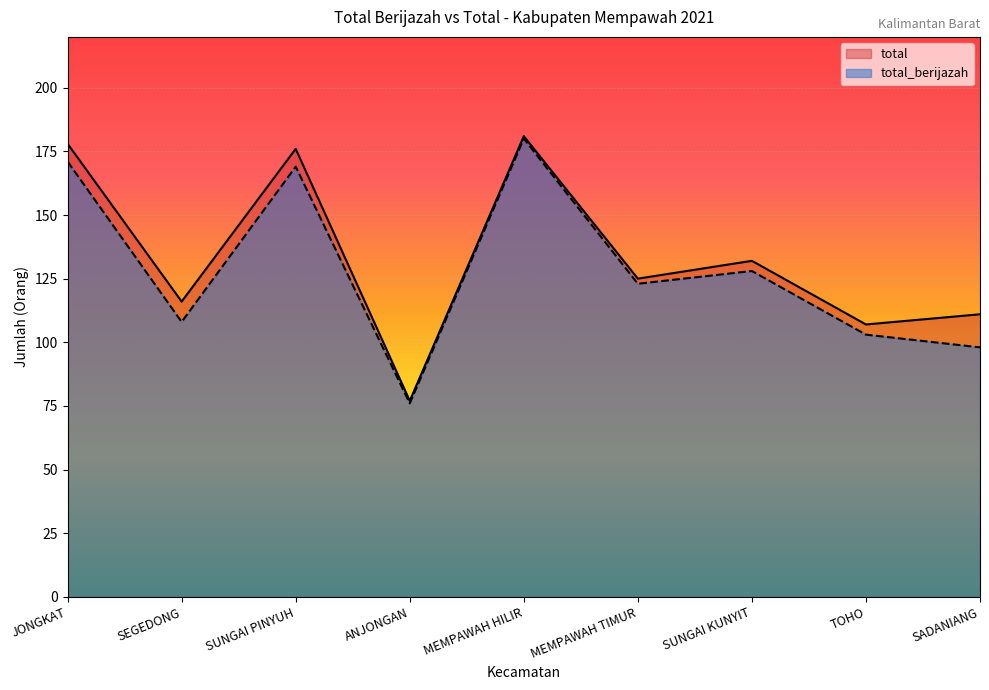

What is the difference between the total values at SADANIANG and JONGKAT?

67